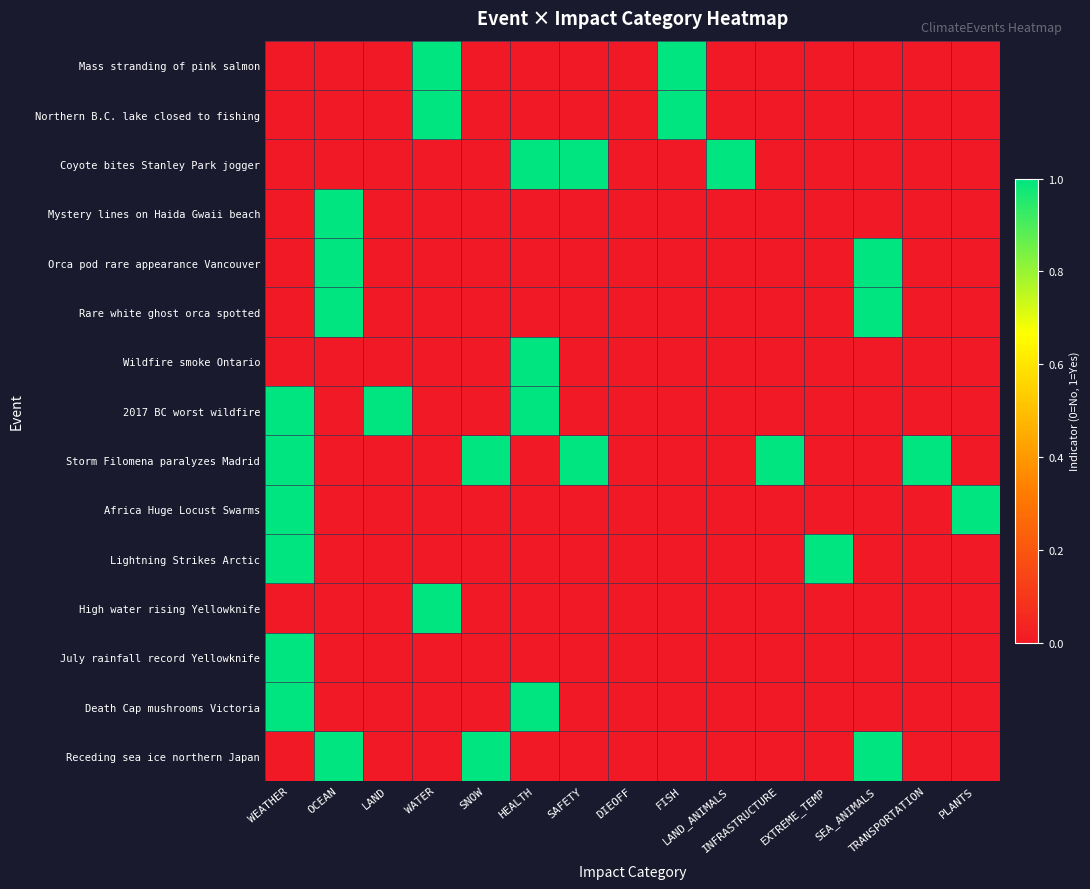

At which category is the sum across all series the highest?

WEATHER